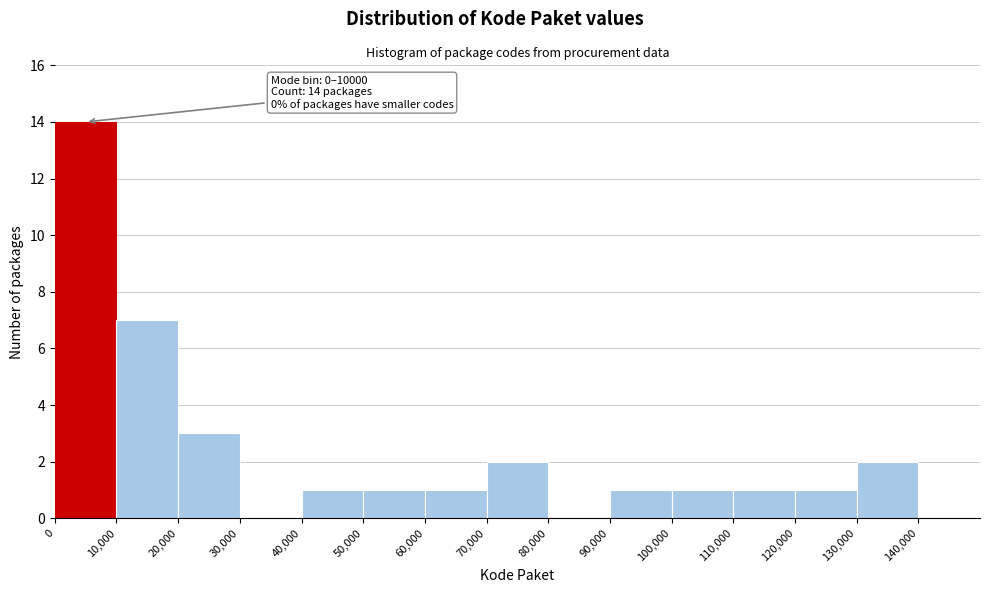

Over which range of the x-axis is the bar tallest?

0 to 10000